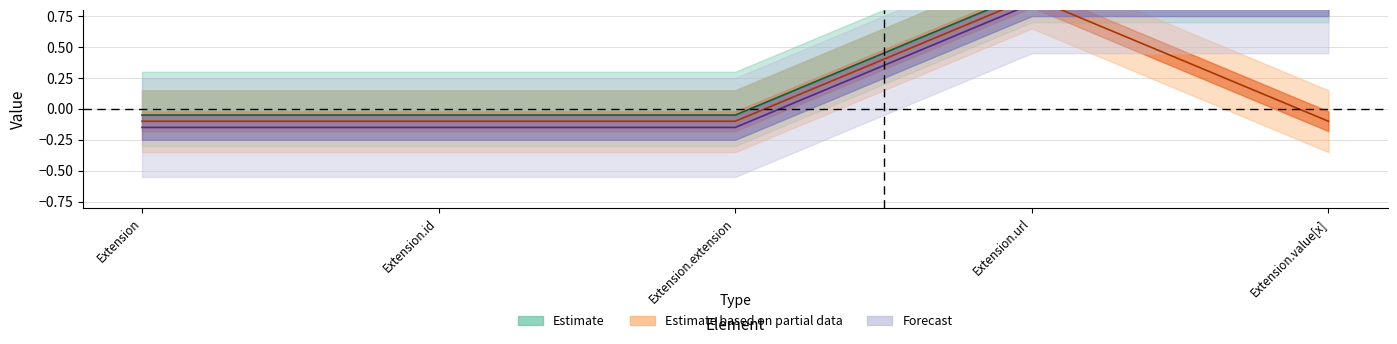

The value of Estimate_mid at Extension.url is 0.9. True or false?

True